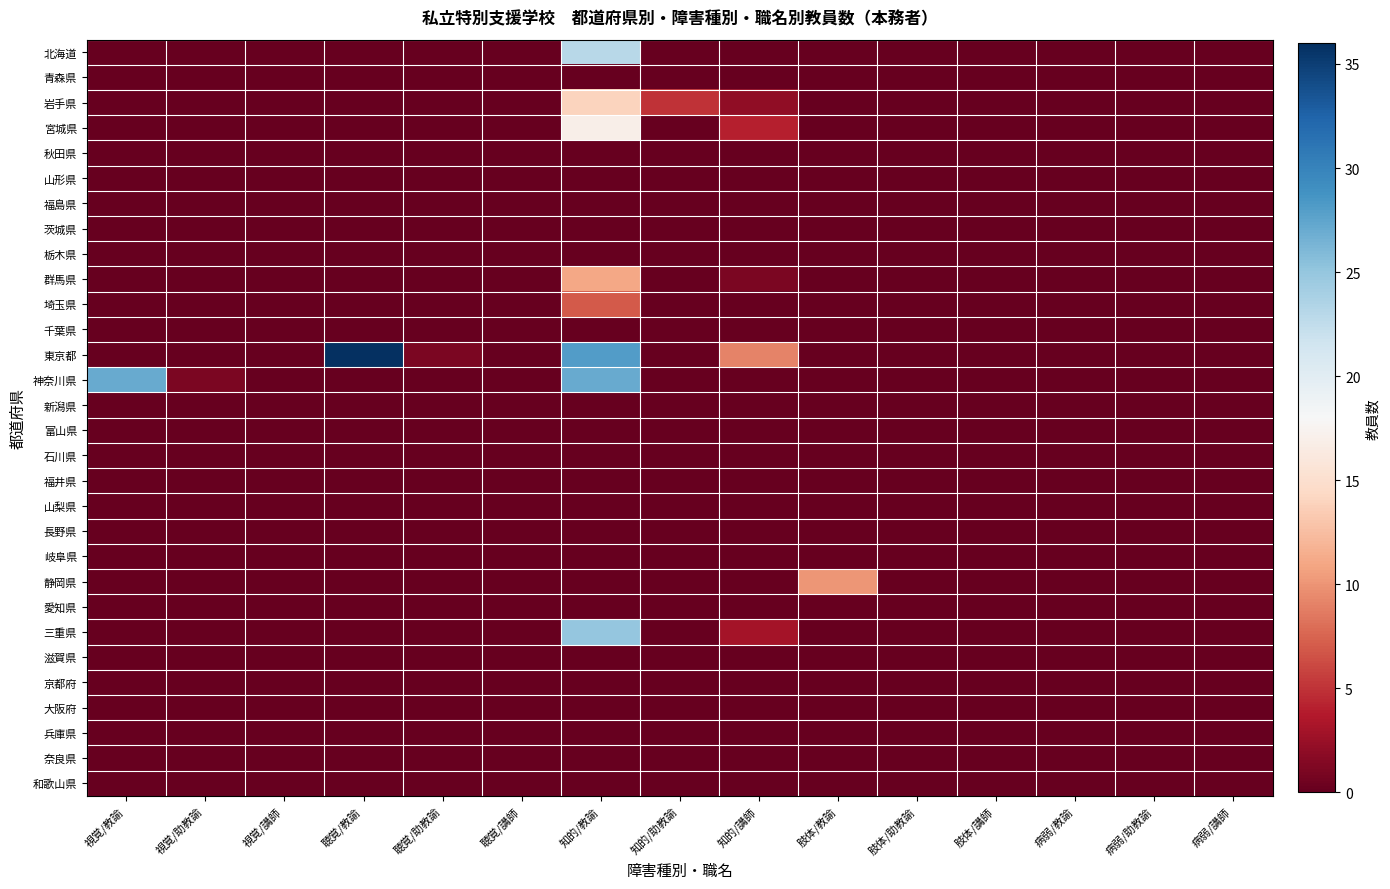

Between 肢体/講師 and 肢体/助教諭, which is larger?

肢体/講師